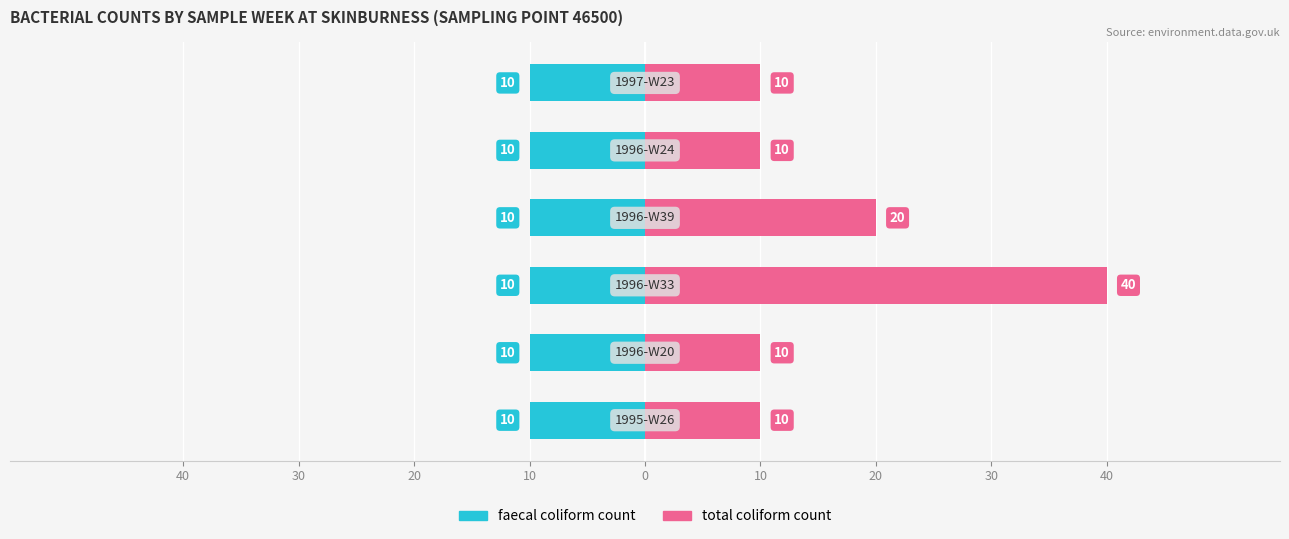

List the series in order of their peak value, highest first.

total coliform count, faecal coliform count